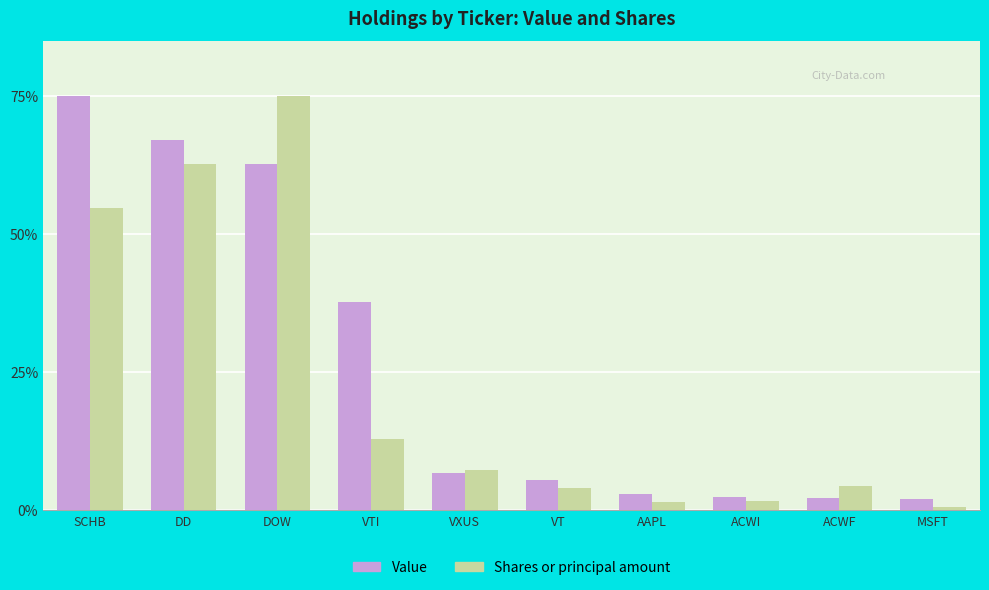

How many bars are there in each group?

2